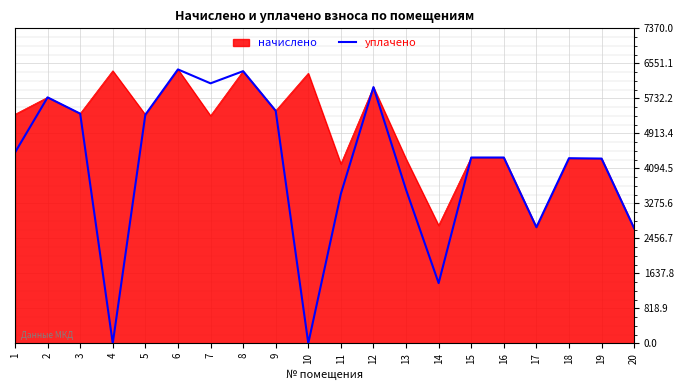

The value of уплачено at 6 is 6408.7. True or false?

True